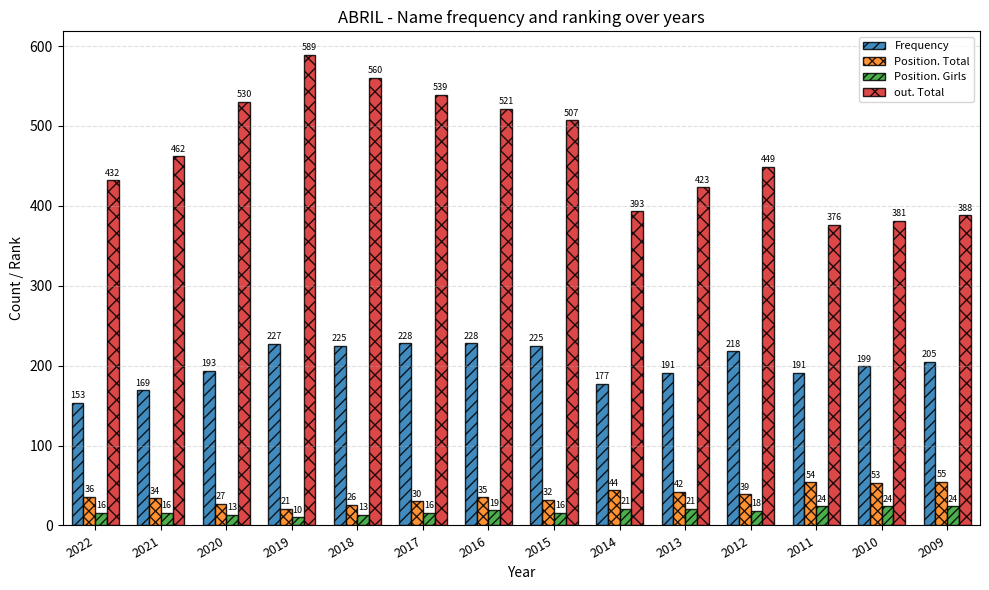

Which category has the highest value across all series?

2019